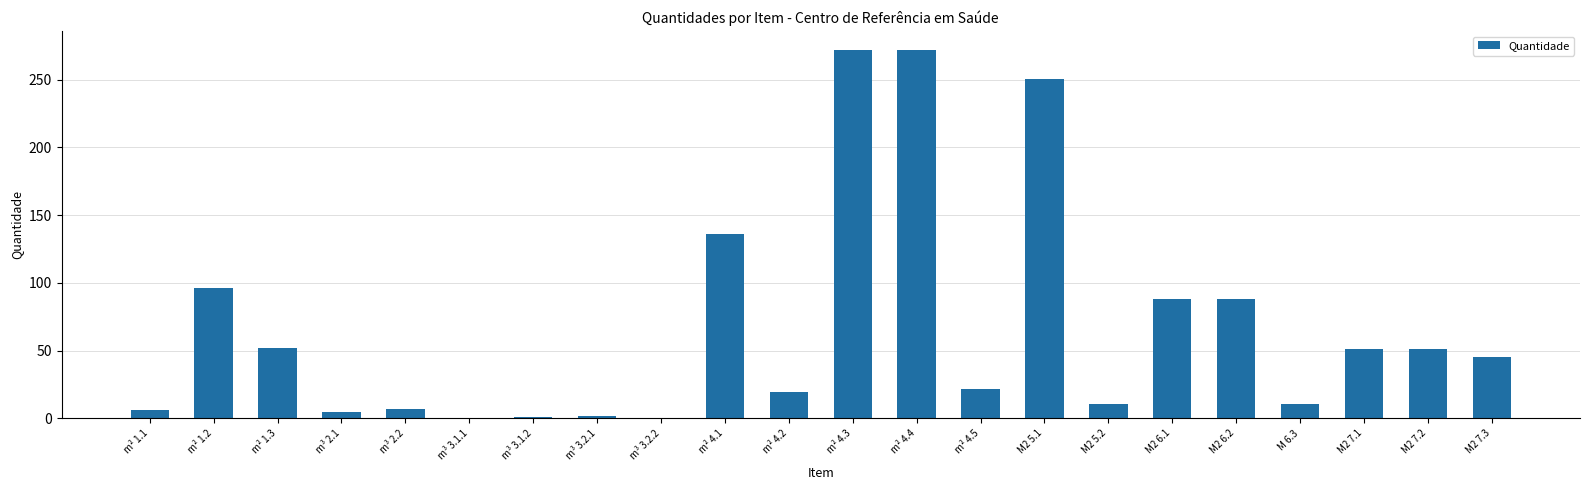

What is the greatest value displayed?

272.2